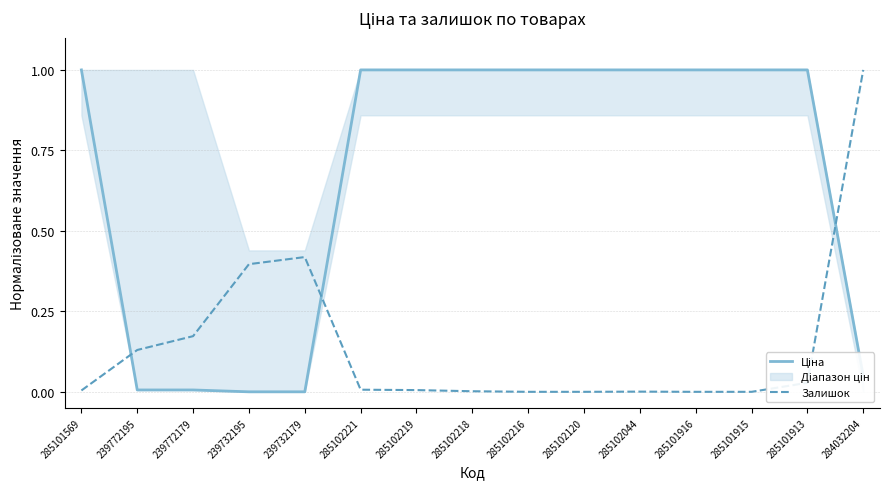

What is the average value of the Ціна series?

0.7